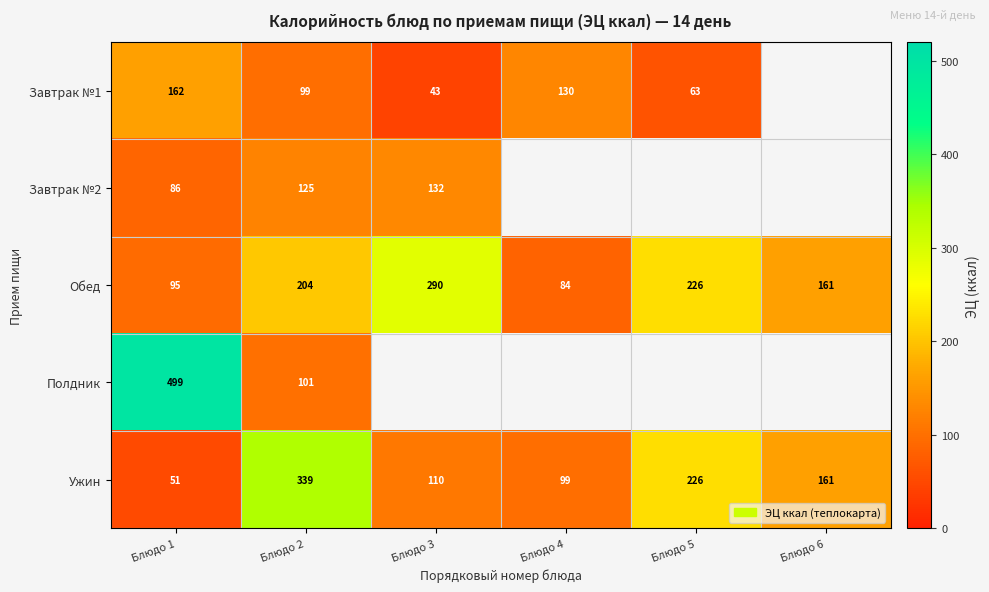

What is the sum of the Обед values at Блюдо 4 and Блюдо 6?

245